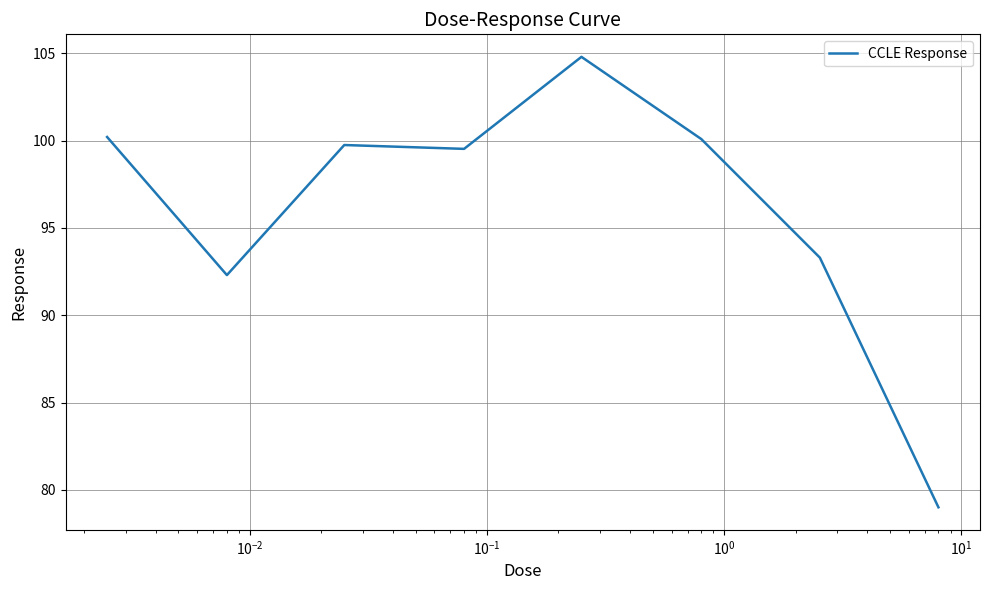

True or false: the data has more than 2 interior local peaks.

False